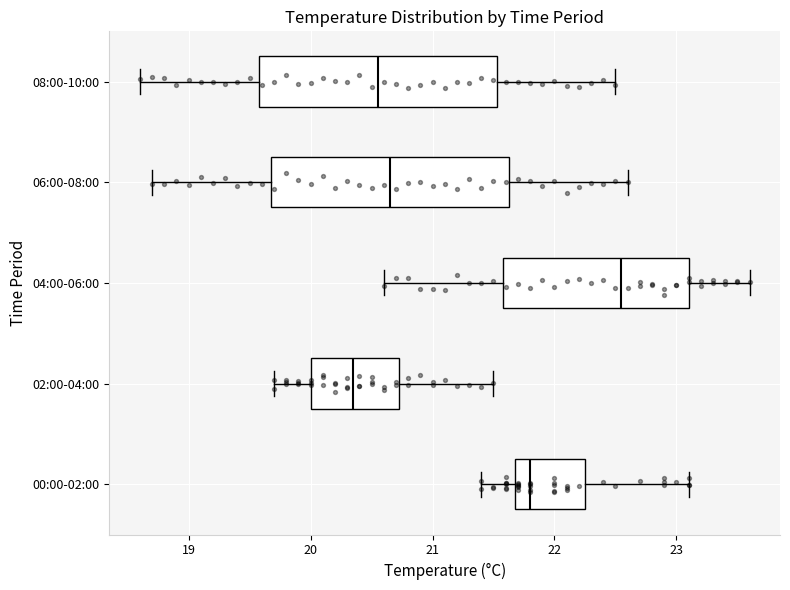

Reading bottom to top, transcribe this box plot: for each box, give where its median line is, the range the box spans, and where its two whiskers end, as read against the x-axis. The values are not printed on the chart, so give them approximately, as read against the axis.

00:00-02:00: median 21.8, box 21.7 to 22.3, whiskers 21.4 to 23.1
02:00-04:00: median 20.4, box 20.0 to 20.7, whiskers 19.7 to 21.5
04:00-06:00: median 22.6, box 21.6 to 23.1, whiskers 20.6 to 23.6
06:00-08:00: median 20.7, box 19.7 to 21.6, whiskers 18.7 to 22.6
08:00-10:00: median 20.6, box 19.6 to 21.5, whiskers 18.6 to 22.5